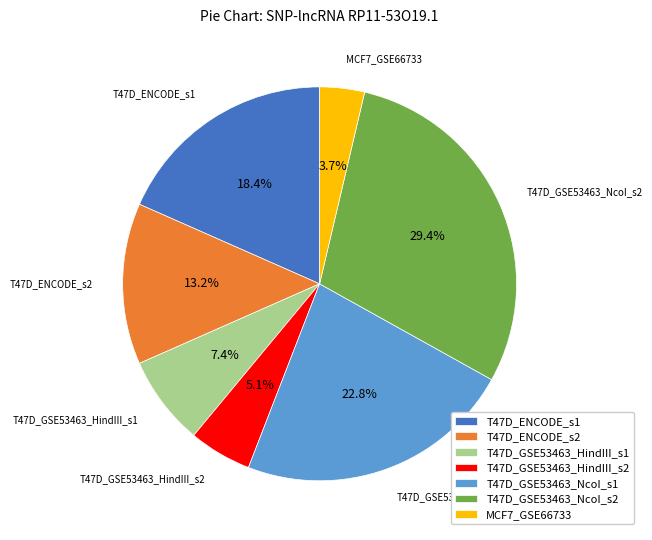

To the nearest percent, what portion does T47D_ENCODE_s1 represent?

18%